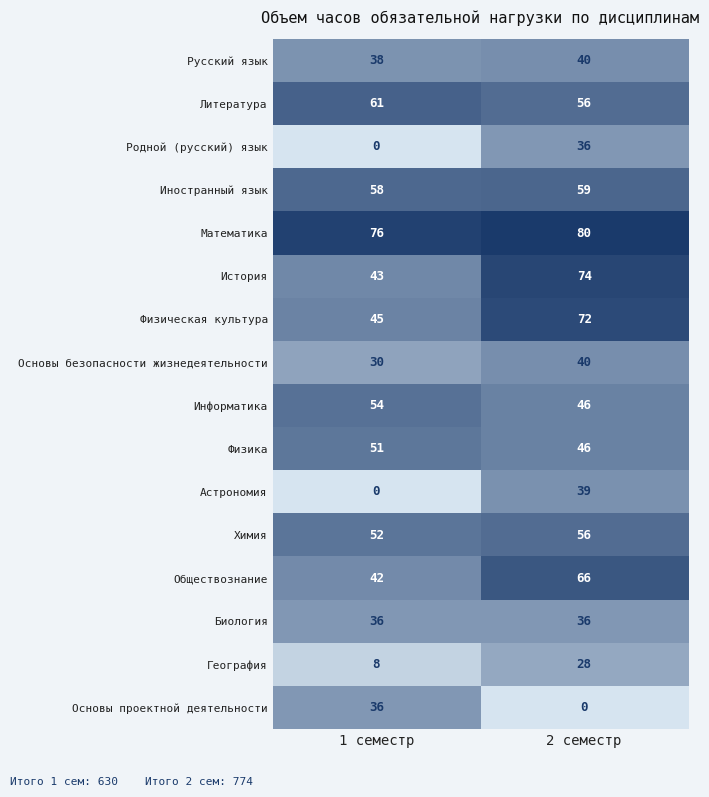

List the labels in order of Химия value, largest first.

2 семестр, 1 семестр